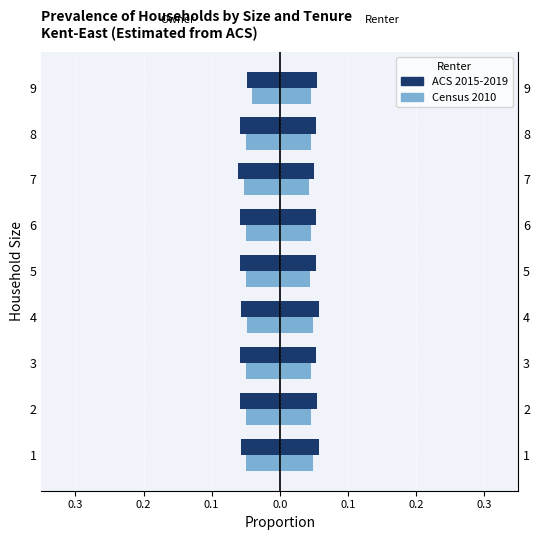

Is it true that Census 2010 equals -0.1 at 0.1?

False